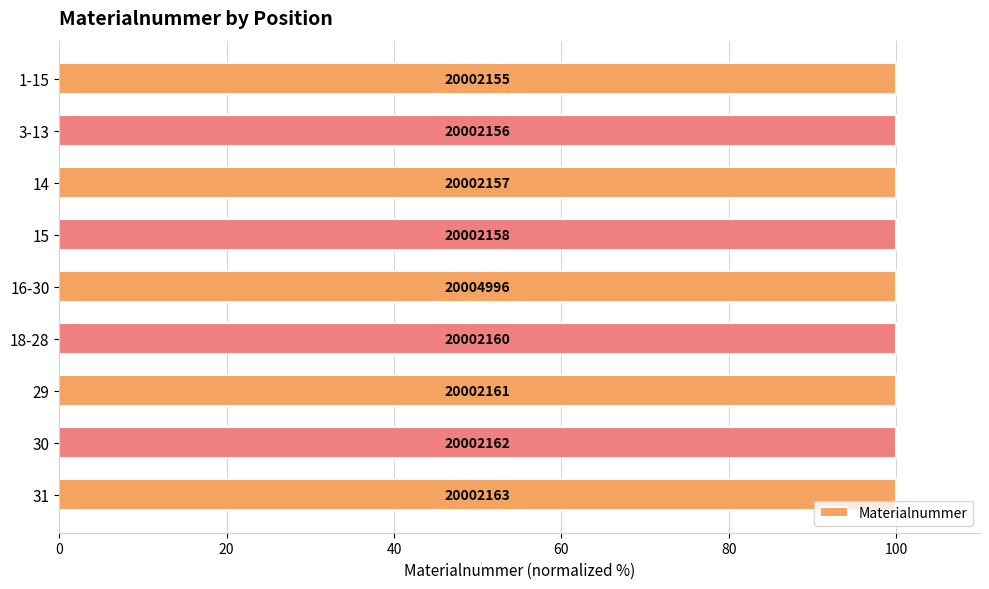

What is the sum of all values?

899.9